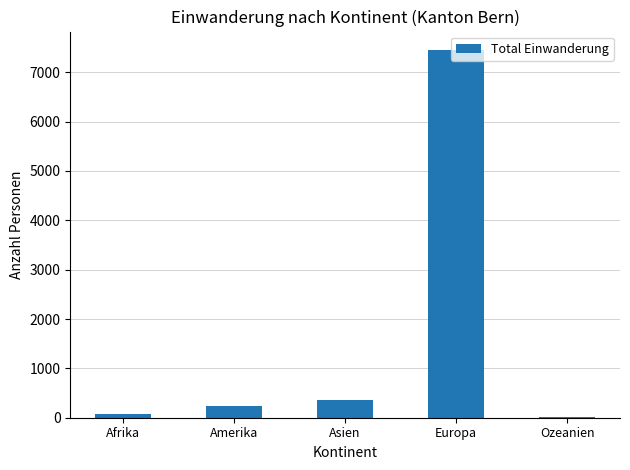

Between Afrika and Europa, which is larger?

Europa